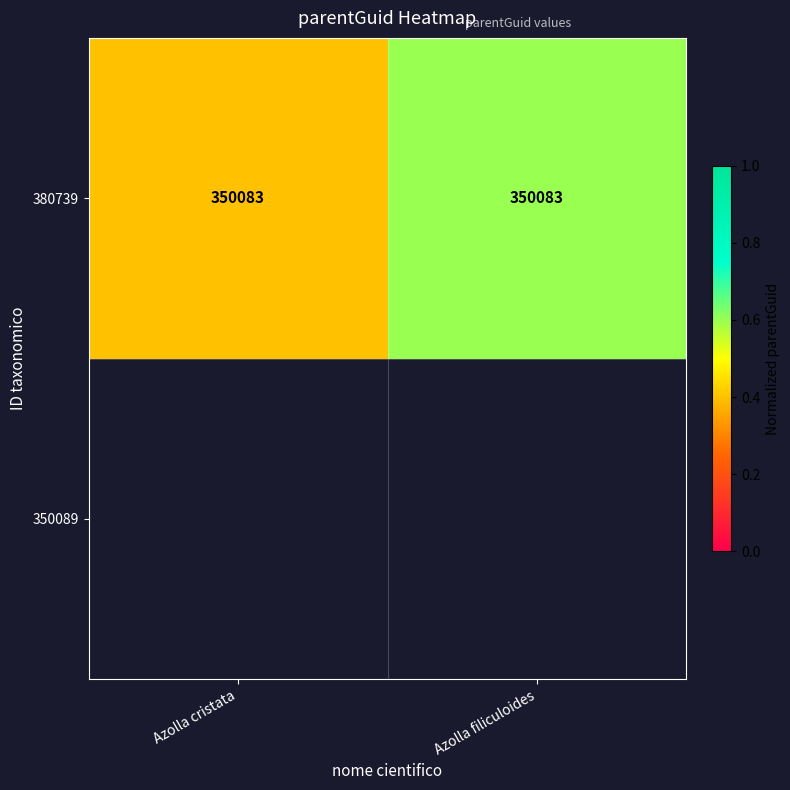

The chart shows a value of 0.4 at Azolla cristata. True or false?

True